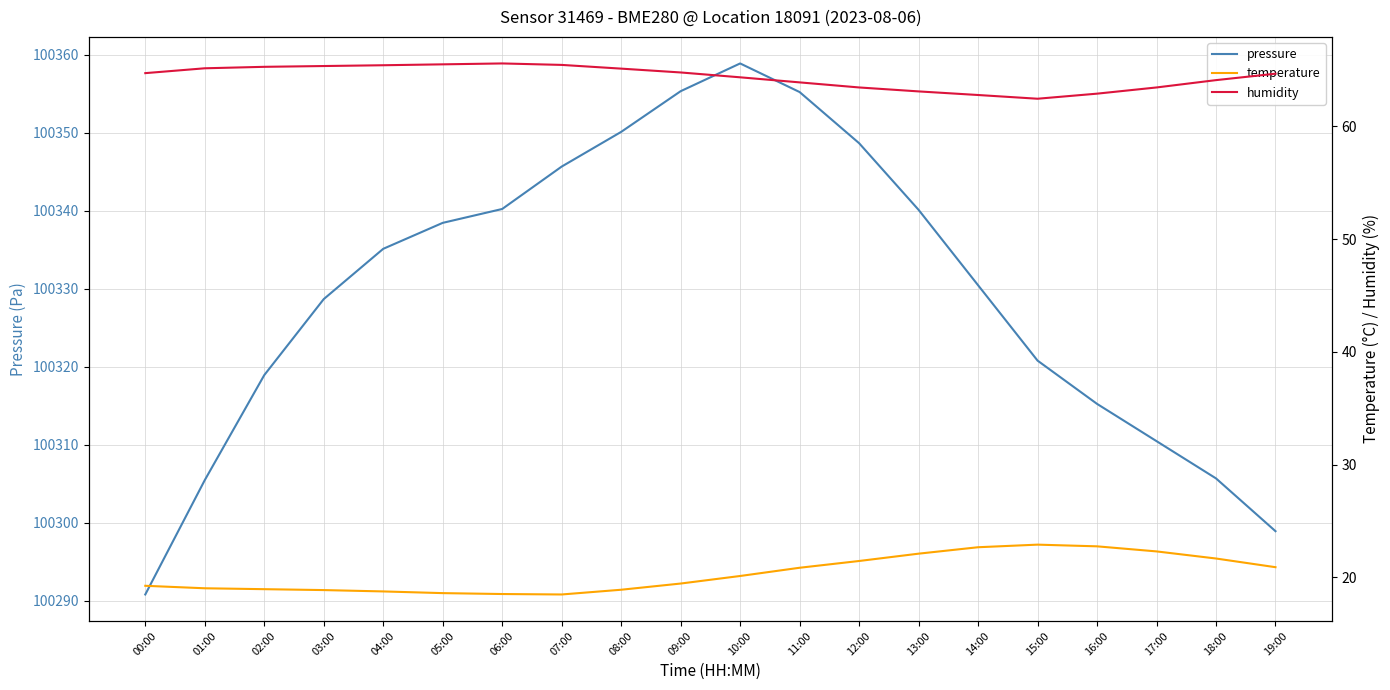

What is the smallest value displayed?

18.5